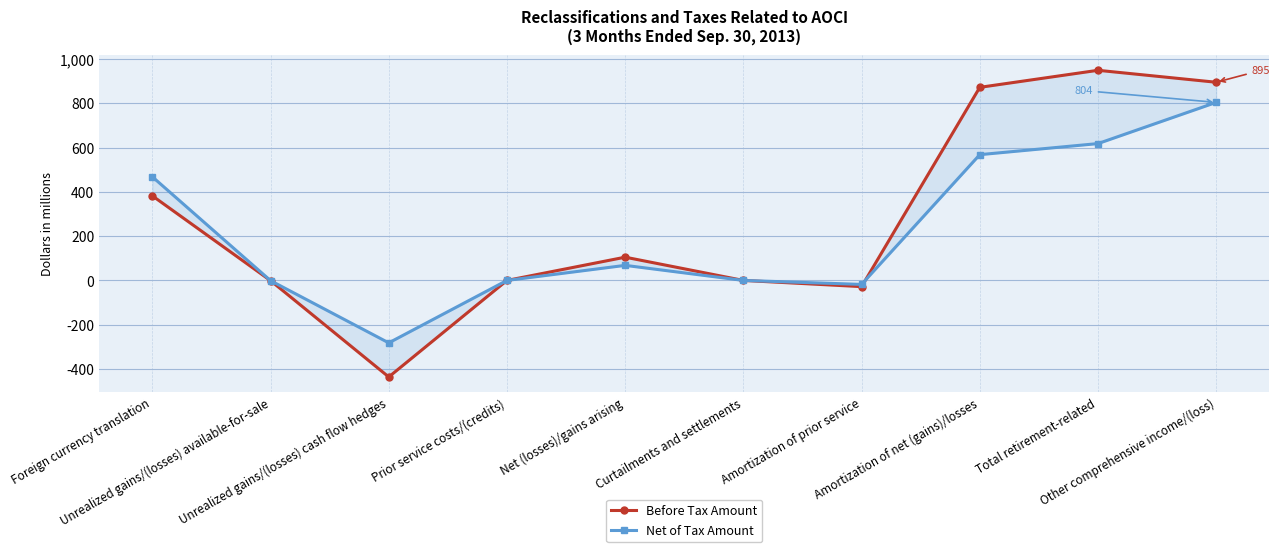

What is the smallest value displayed?

-436